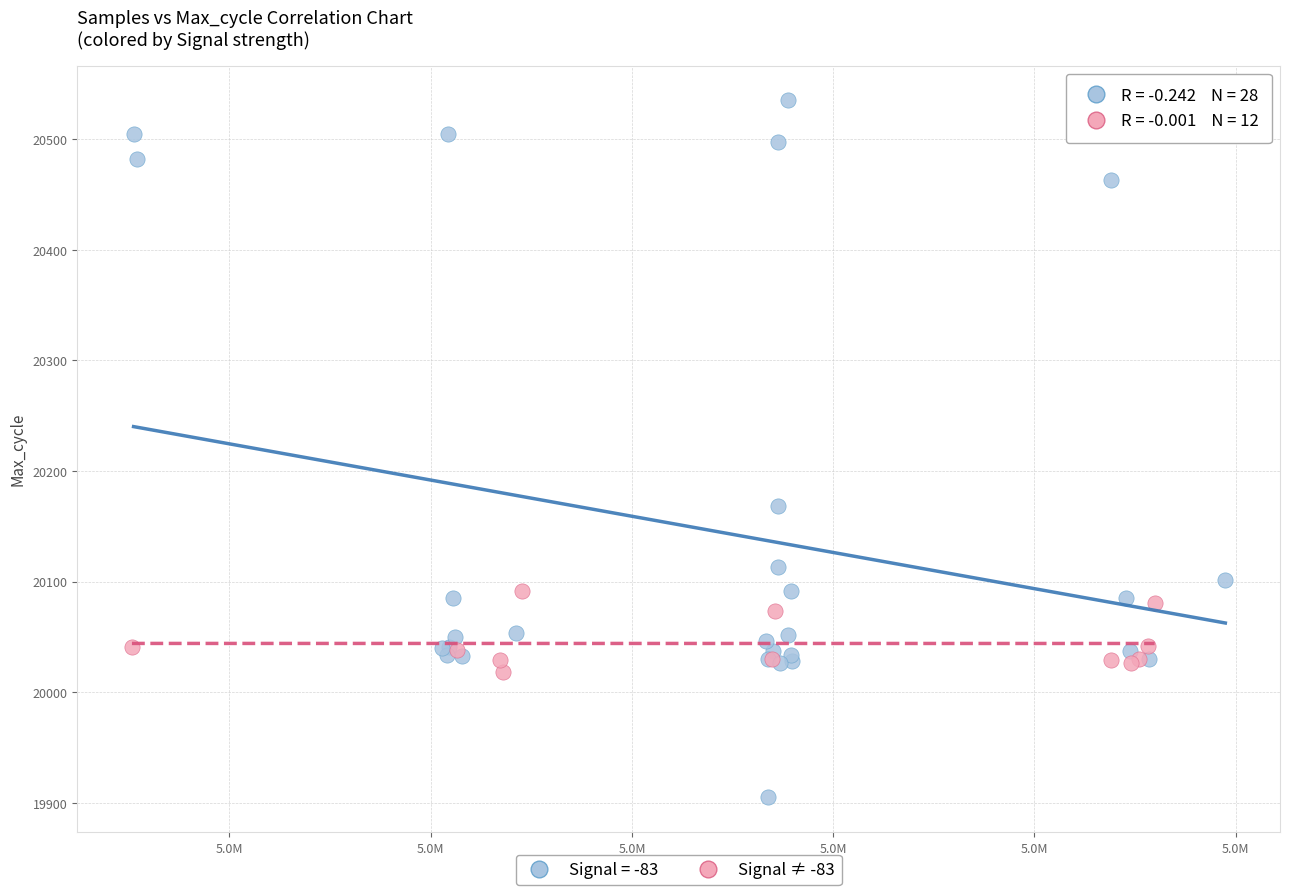

Which series has the largest Y range (max minus min)?

Signal = -83